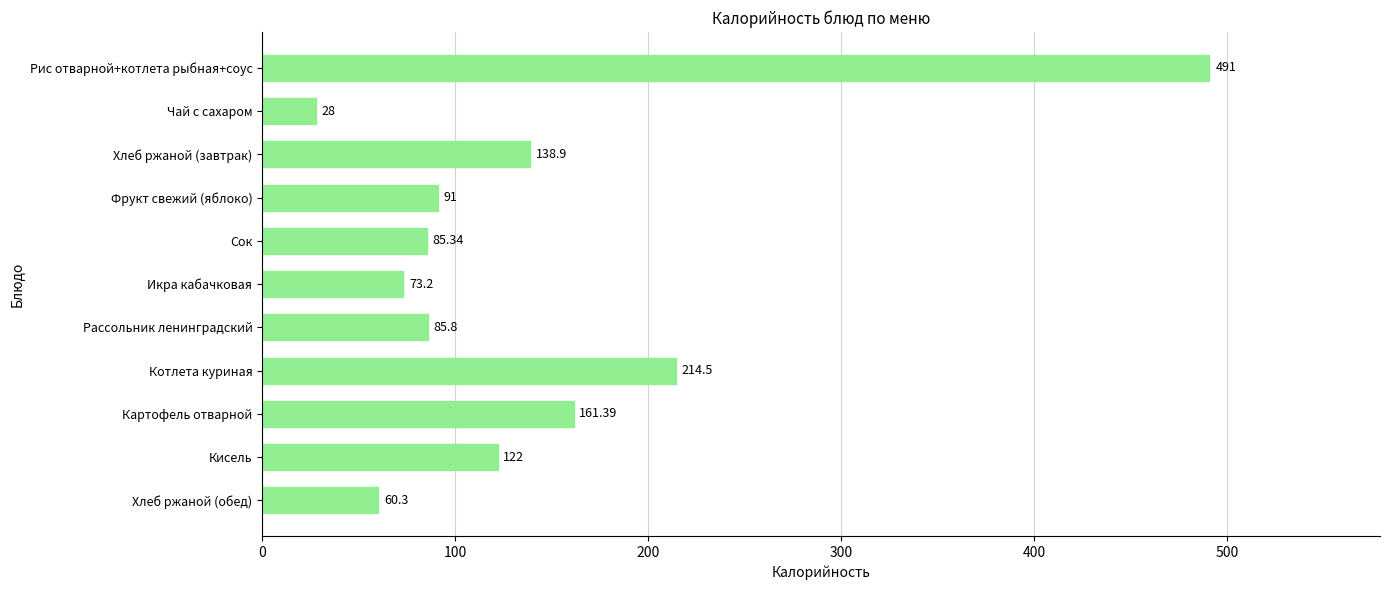

What is the difference between the maximum and minimum values?

463.0